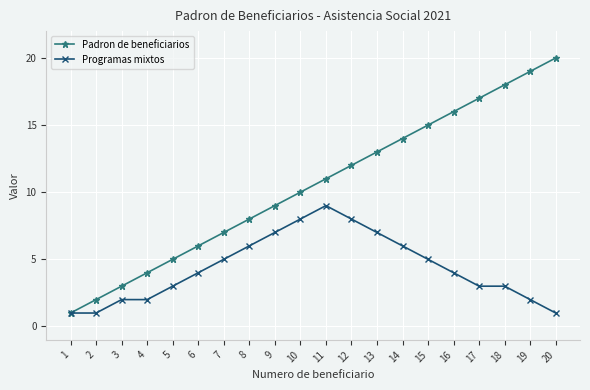

True or false: Padron de beneficiarios has more than 0 interior local peaks.

False